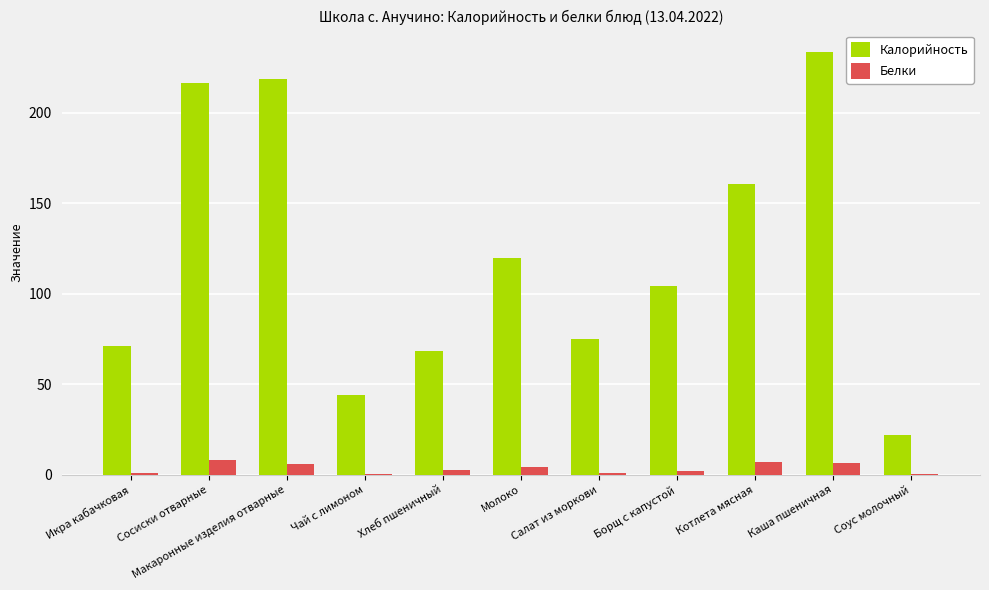

At which label is Калорийность closest to 128?

Молоко